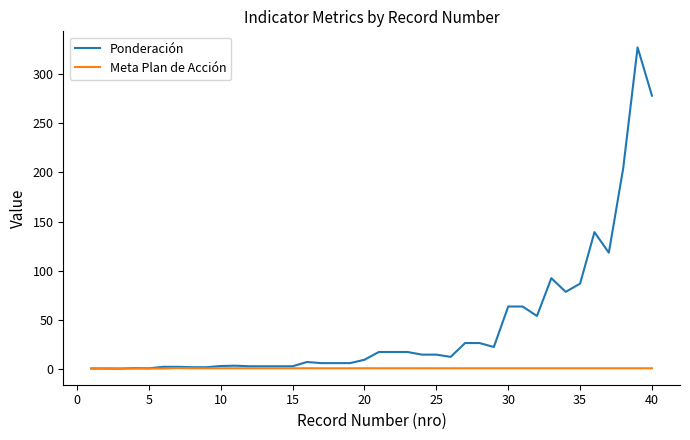

Which series has the largest range (max minus min)?

Ponderación